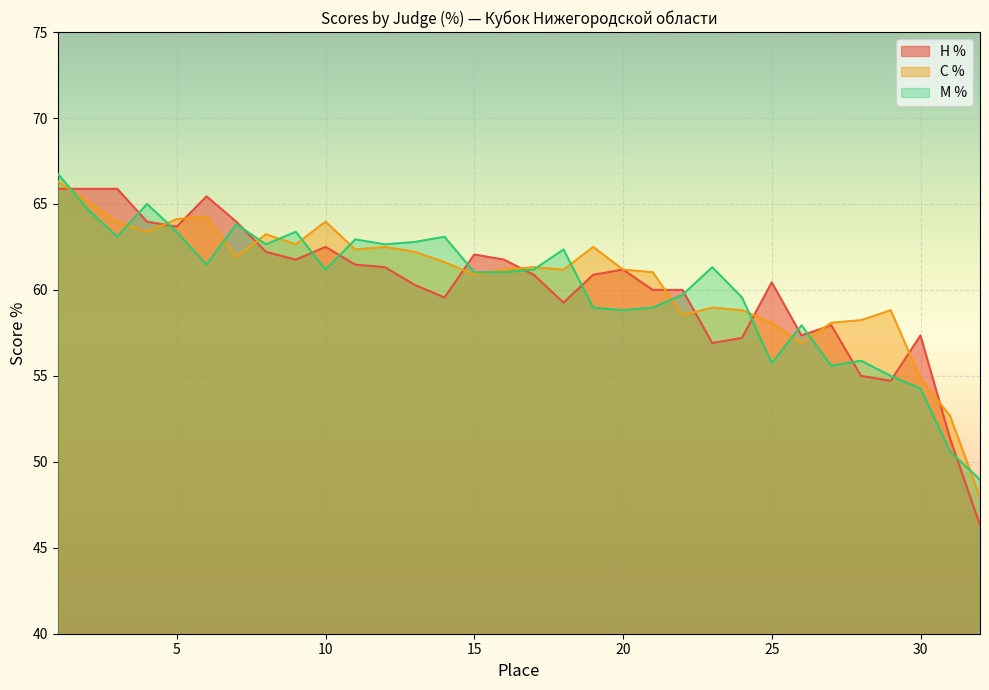

What is the highest value of the Н % series?

65.9